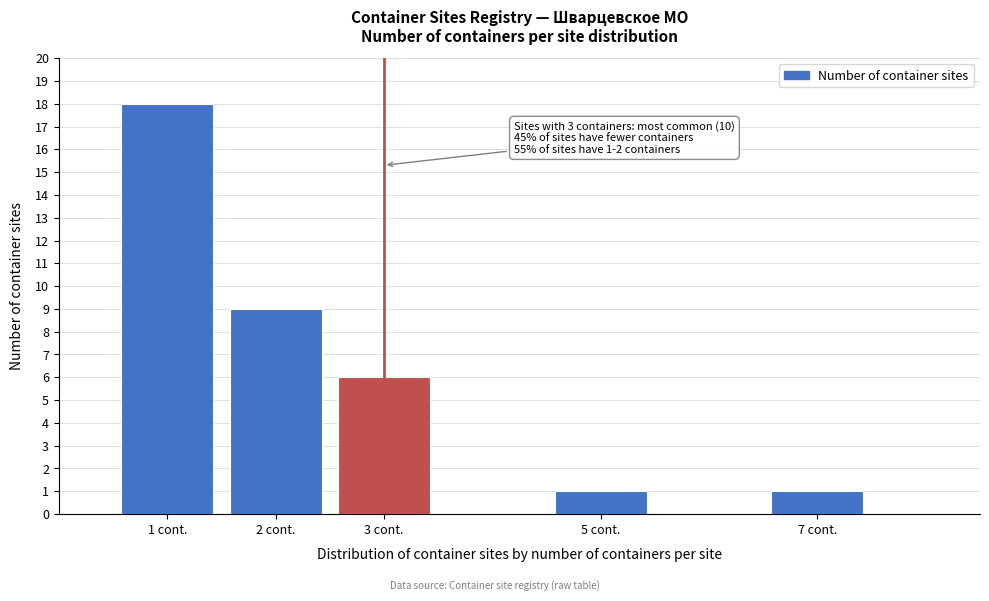

Reading left to right, list all the values displayed in this chart.

1 cont.=18	2 cont.=9	3 cont.=6	5 cont.=1	7 cont.=1